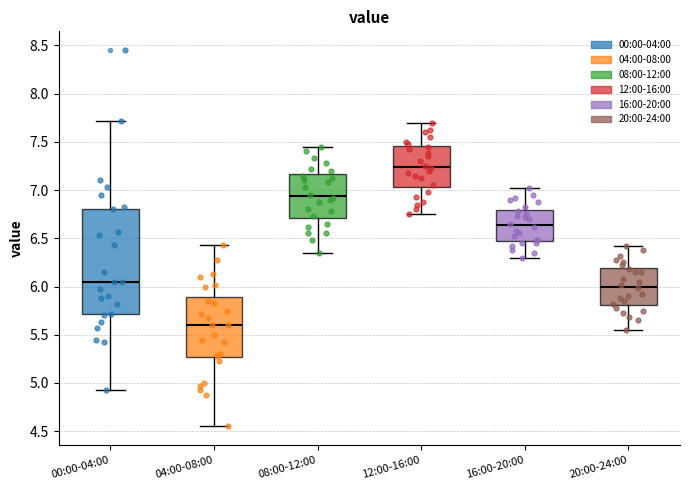

Comparing the boxes themselves (not the whiskers), which one is the tallest?

00:00-04:00